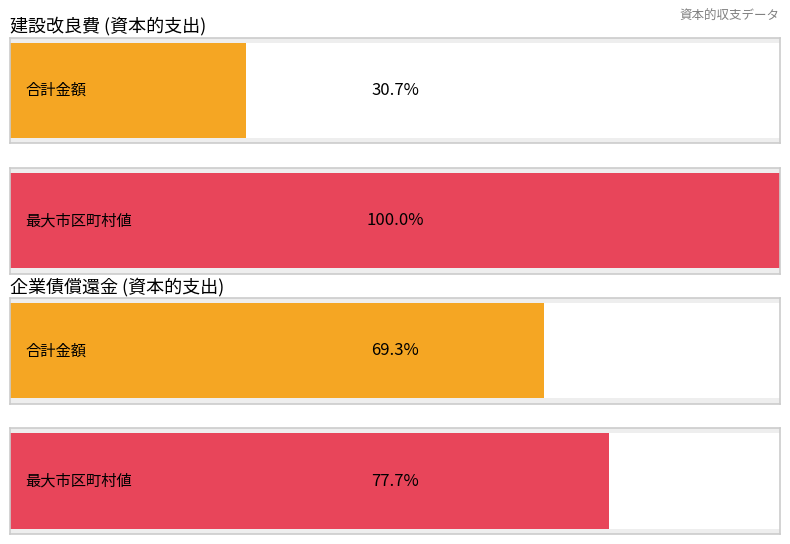

At how many categories does at least one series exceed 138003?

2